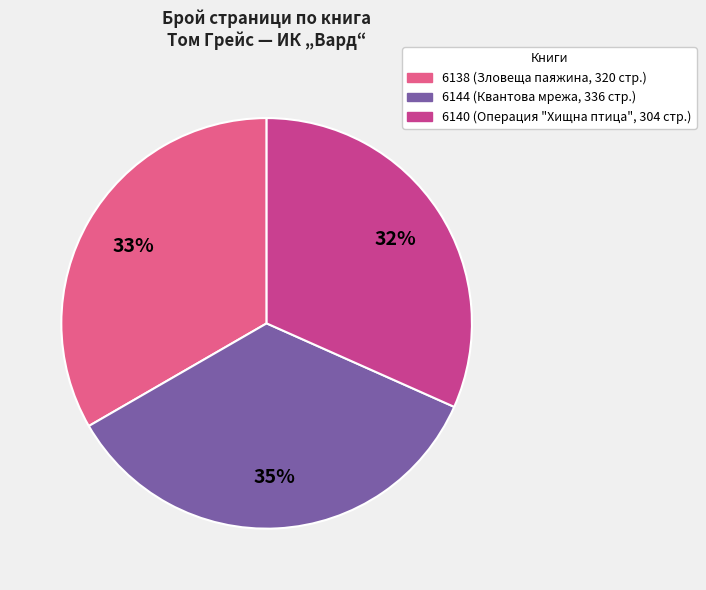

Count the number of slices in the pie.

3